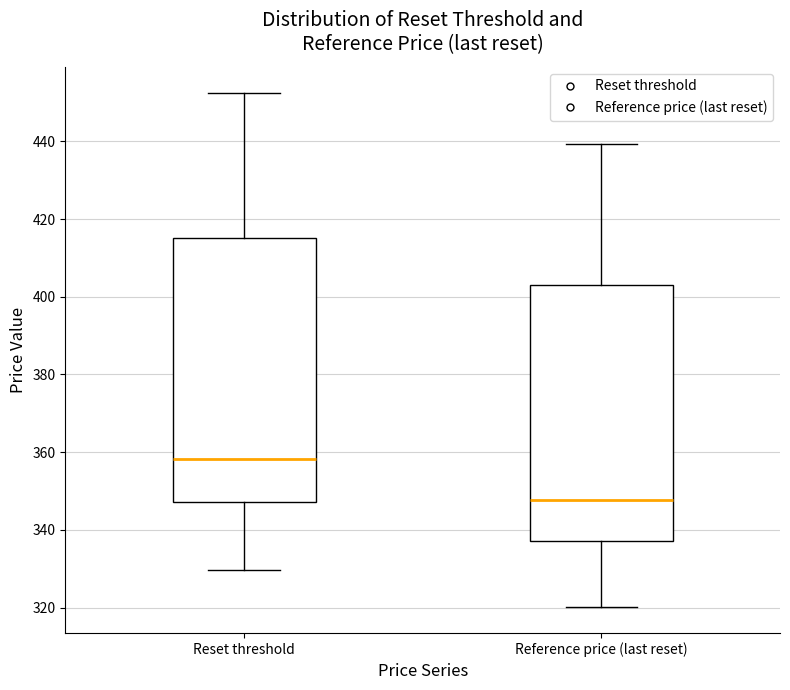

Which box has the lowest median line?

Reference price (last reset)